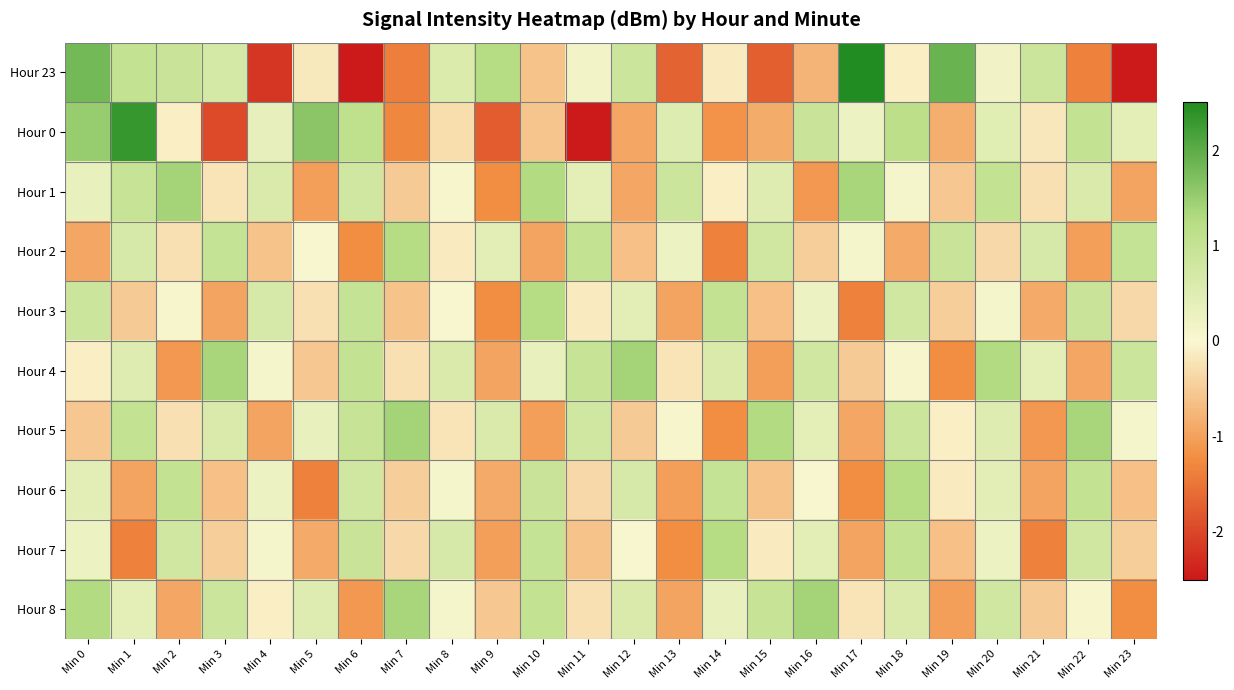

Which label corresponds to the smallest value in the chart?

Min 23